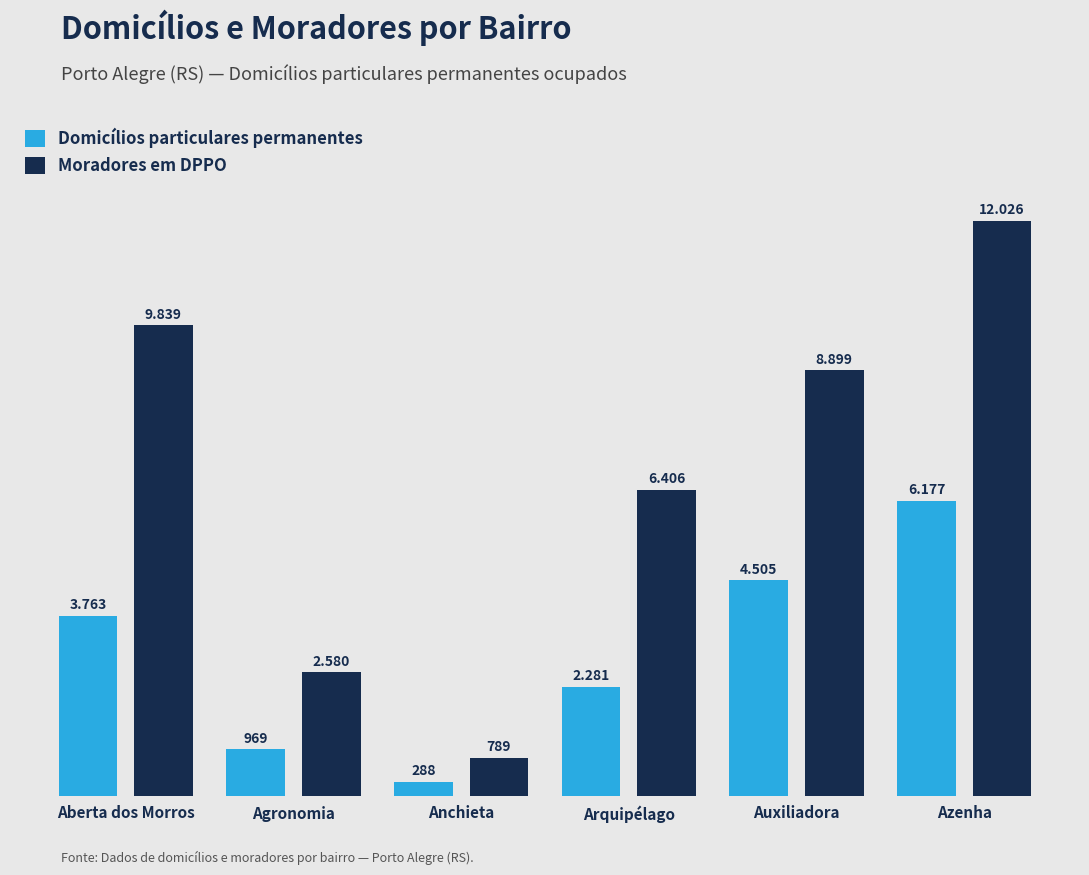

Between Agronomia and Anchieta, which series saw the biggest shift?

Moradores em DPPO